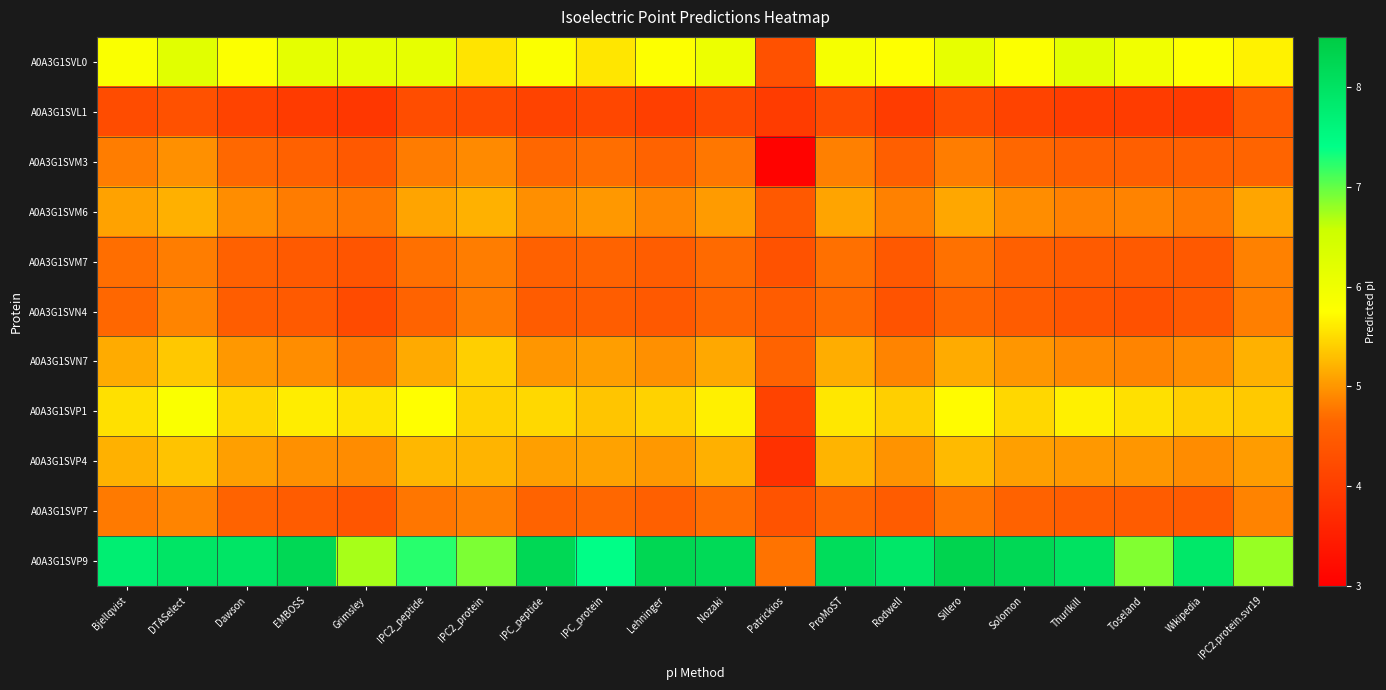

Reading left to right, extract all data points from this chart.

A0A3G1SVL0: Bjellqvist=5.8	DTASelect=6.2	Dawson=5.8	EMBOSS=6.2	Grimsley=6.1	IPC2_peptide=6.1	IPC2_protein=5.6	IPC_peptide=5.8	IPC_protein=5.6	Lehninger=5.8	Nozaki=6.0	Patrickios=4.3	ProMoST=5.9	Rodwell=5.8	Sillero=6.1	Solomon=5.8	Thurlkill=6.2	Toseland=6.0	Wikipedia=5.8	IPC2.protein.svr19=5.7
A0A3G1SVL1: Bjellqvist=4.2	DTASelect=4.3	Dawson=4.1	EMBOSS=4.0	Grimsley=3.9	IPC2_peptide=4.3	IPC2_protein=4.2	IPC_peptide=4.1	IPC_protein=4.2	Lehninger=4.0	Nozaki=4.2	Patrickios=4.0	ProMoST=4.2	Rodwell=4.0	Sillero=4.3	Solomon=4.1	Thurlkill=4.0	Toseland=4.0	Wikipedia=3.9	IPC2.protein.svr19=4.5
A0A3G1SVM3: Bjellqvist=4.8	DTASelect=5.0	Dawson=4.7	EMBOSS=4.6	Grimsley=4.5	IPC2_peptide=4.8	IPC2_protein=4.9	IPC_peptide=4.7	IPC_protein=4.7	Lehninger=4.6	Nozaki=4.8	Patrickios=3.1	ProMoST=4.8	Rodwell=4.5	Sillero=4.8	Solomon=4.7	Thurlkill=4.6	Toseland=4.5	Wikipedia=4.6	IPC2.protein.svr19=4.6
A0A3G1SVM6: Bjellqvist=5.1	DTASelect=5.2	Dawson=4.9	EMBOSS=4.8	Grimsley=4.8	IPC2_peptide=5.1	IPC2_protein=5.2	IPC_peptide=5.0	IPC_protein=5.0	Lehninger=4.9	Nozaki=5.0	Patrickios=4.4	ProMoST=5.1	Rodwell=4.9	Sillero=5.1	Solomon=4.9	Thurlkill=4.9	Toseland=4.9	Wikipedia=4.8	IPC2.protein.svr19=5.1
A0A3G1SVM7: Bjellqvist=4.7	DTASelect=4.8	Dawson=4.6	EMBOSS=4.5	Grimsley=4.4	IPC2_peptide=4.7	IPC2_protein=4.8	IPC_peptide=4.6	IPC_protein=4.6	Lehninger=4.5	Nozaki=4.7	Patrickios=4.3	ProMoST=4.7	Rodwell=4.5	Sillero=4.7	Solomon=4.6	Thurlkill=4.5	Toseland=4.5	Wikipedia=4.4	IPC2.protein.svr19=4.9
A0A3G1SVN4: Bjellqvist=4.7	DTASelect=4.9	Dawson=4.5	EMBOSS=4.5	Grimsley=4.2	IPC2_peptide=4.6	IPC2_protein=4.8	IPC_peptide=4.5	IPC_protein=4.5	Lehninger=4.5	Nozaki=4.6	Patrickios=4.5	ProMoST=4.7	Rodwell=4.4	Sillero=4.6	Solomon=4.5	Thurlkill=4.4	Toseland=4.3	Wikipedia=4.5	IPC2.protein.svr19=4.8
A0A3G1SVN7: Bjellqvist=5.2	DTASelect=5.4	Dawson=5.0	EMBOSS=4.9	Grimsley=4.8	IPC2_peptide=5.1	IPC2_protein=5.4	IPC_peptide=5.0	IPC_protein=5.1	Lehninger=5.0	Nozaki=5.1	Patrickios=4.6	ProMoST=5.2	Rodwell=4.9	Sillero=5.2	Solomon=5.0	Thurlkill=4.9	Toseland=4.9	Wikipedia=4.9	IPC2.protein.svr19=5.2
A0A3G1SVP1: Bjellqvist=5.5	DTASelect=5.8	Dawson=5.5	EMBOSS=5.6	Grimsley=5.6	IPC2_peptide=5.7	IPC2_protein=5.4	IPC_peptide=5.5	IPC_protein=5.3	Lehninger=5.4	Nozaki=5.7	Patrickios=4.1	ProMoST=5.6	Rodwell=5.4	Sillero=5.7	Solomon=5.5	Thurlkill=5.7	Toseland=5.5	Wikipedia=5.4	IPC2.protein.svr19=5.4
A0A3G1SVP4: Bjellqvist=5.2	DTASelect=5.3	Dawson=5.1	EMBOSS=5.0	Grimsley=4.9	IPC2_peptide=5.2	IPC2_protein=5.2	IPC_peptide=5.1	IPC_protein=5.1	Lehninger=5.0	Nozaki=5.2	Patrickios=3.8	ProMoST=5.2	Rodwell=5.0	Sillero=5.3	Solomon=5.1	Thurlkill=5.0	Toseland=5.0	Wikipedia=4.9	IPC2.protein.svr19=5.0
A0A3G1SVP7: Bjellqvist=4.8	DTASelect=4.9	Dawson=4.6	EMBOSS=4.5	Grimsley=4.4	IPC2_peptide=4.8	IPC2_protein=4.8	IPC_peptide=4.6	IPC_protein=4.7	Lehninger=4.6	Nozaki=4.7	Patrickios=4.4	ProMoST=4.6	Rodwell=4.5	Sillero=4.8	Solomon=4.6	Thurlkill=4.5	Toseland=4.5	Wikipedia=4.5	IPC2.protein.svr19=4.9
A0A3G1SVP9: Bjellqvist=7.7	DTASelect=8.0	Dawson=8.0	EMBOSS=8.2	Grimsley=6.7	IPC2_peptide=7.2	IPC2_protein=6.9	IPC_peptide=8.2	IPC_protein=7.4	Lehninger=8.2	Nozaki=8.2	Patrickios=4.7	ProMoST=8.1	Rodwell=7.9	Sillero=8.3	Solomon=8.2	Thurlkill=8.0	Toseland=6.9	Wikipedia=7.9	IPC2.protein.svr19=6.8